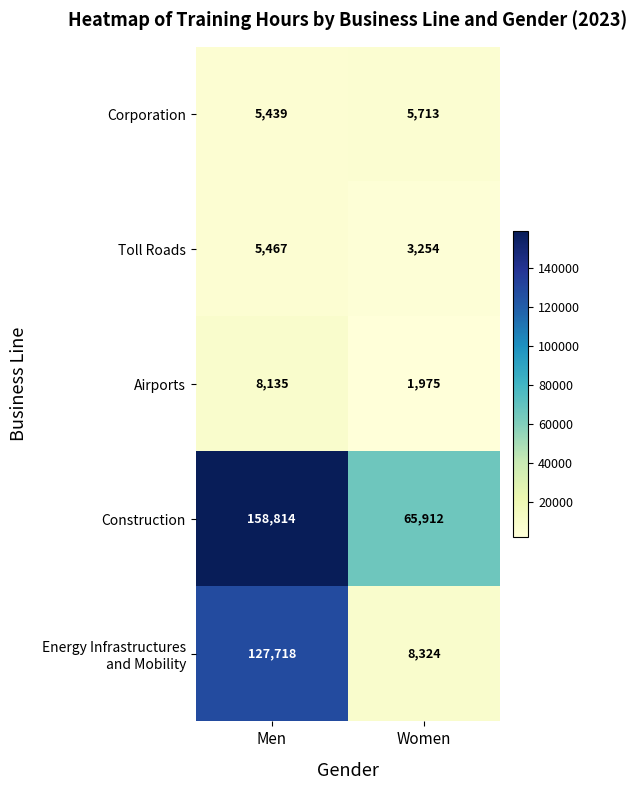

What is the sum of all Construction values?

224726